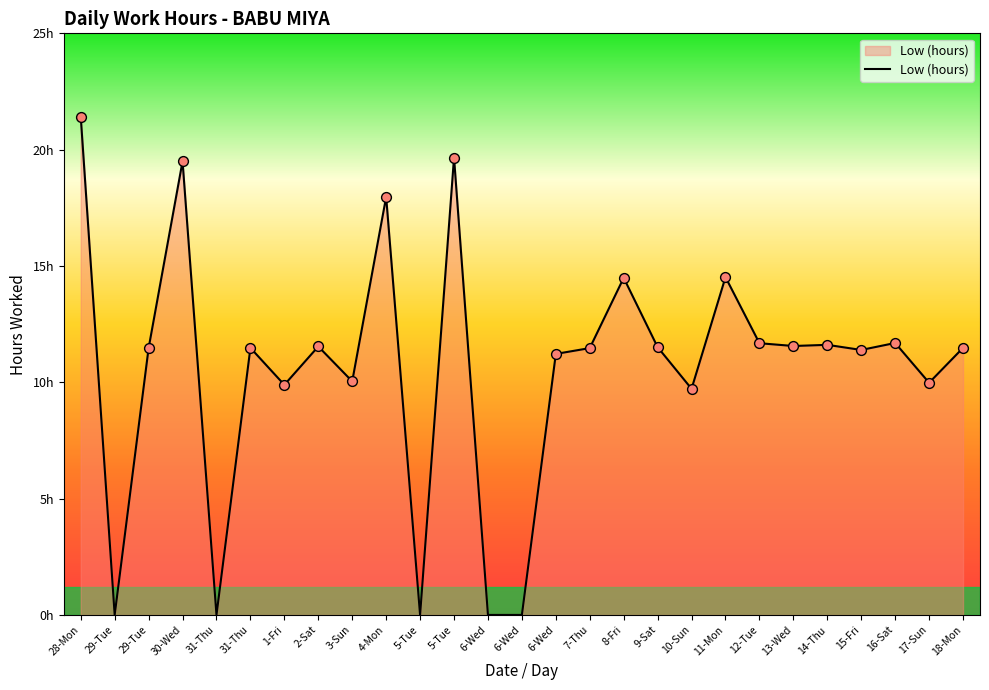

Is this an area chart (filled region under the line)?

Yes